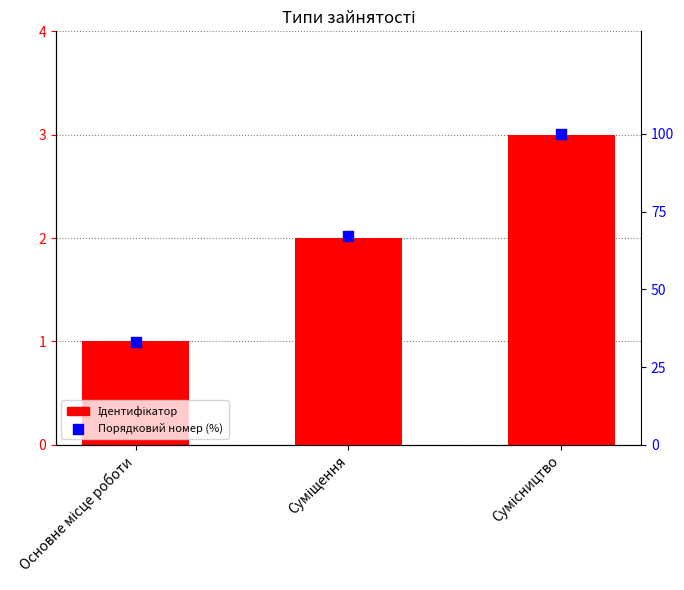

Is the value of Порядковий номер (%) at Основне місце роботи greater than the value of Ідентифікатор at Основне місце роботи?

Yes